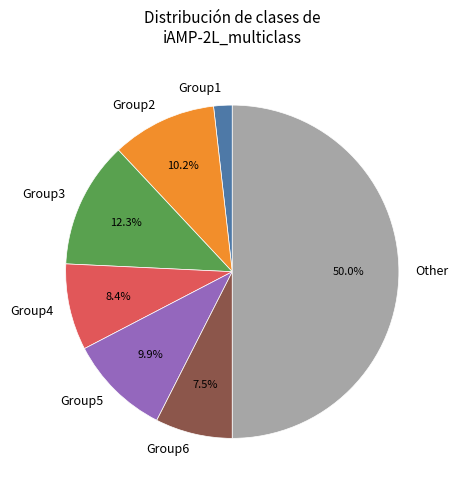

To the nearest percent, what is the difference between the largest and smallest slice percentages?

48%